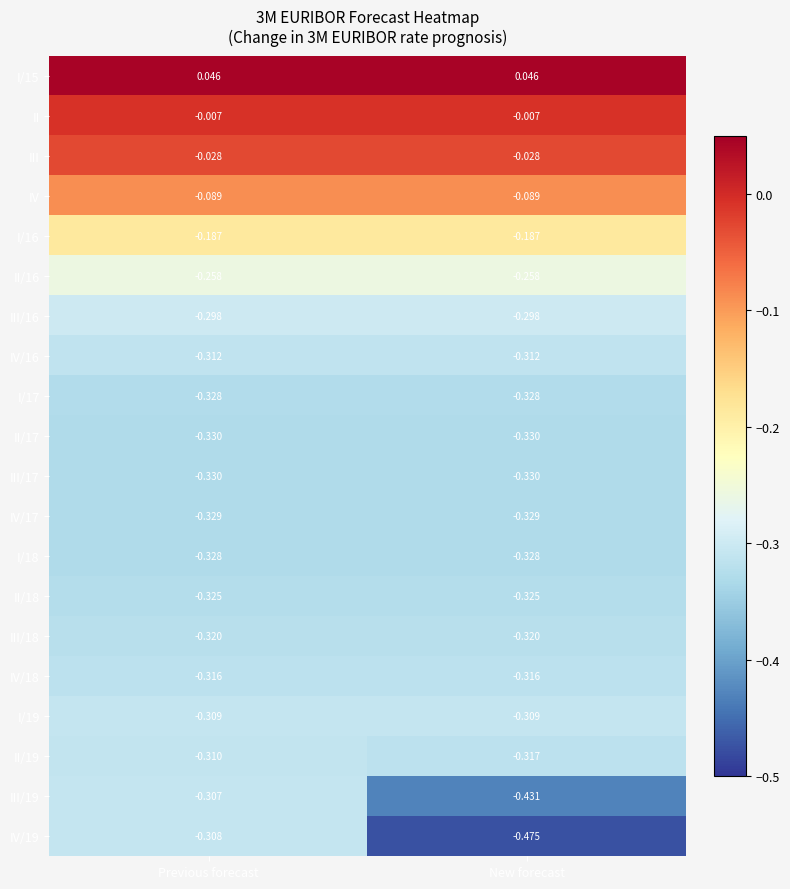

At which category is the sum across all series the highest?

Previous forecast